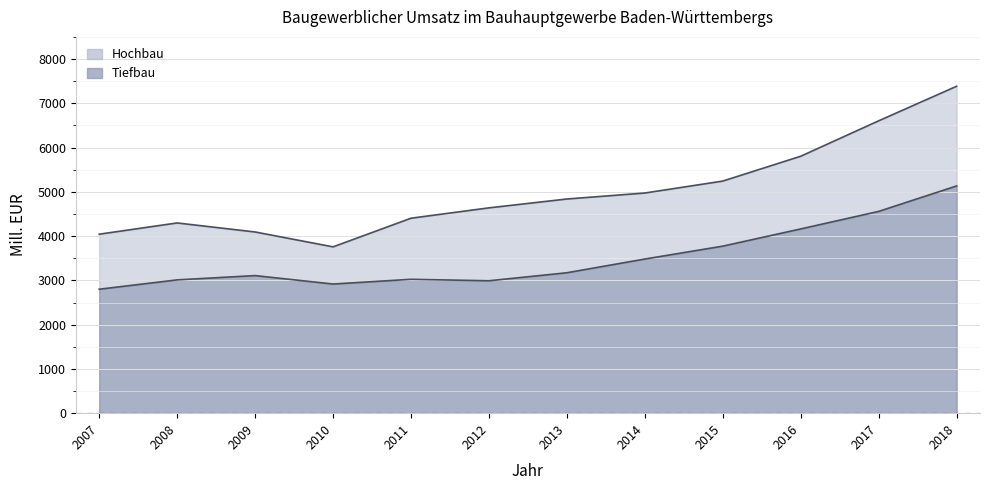

Where is the first local minimum for Tiefbau?

2010